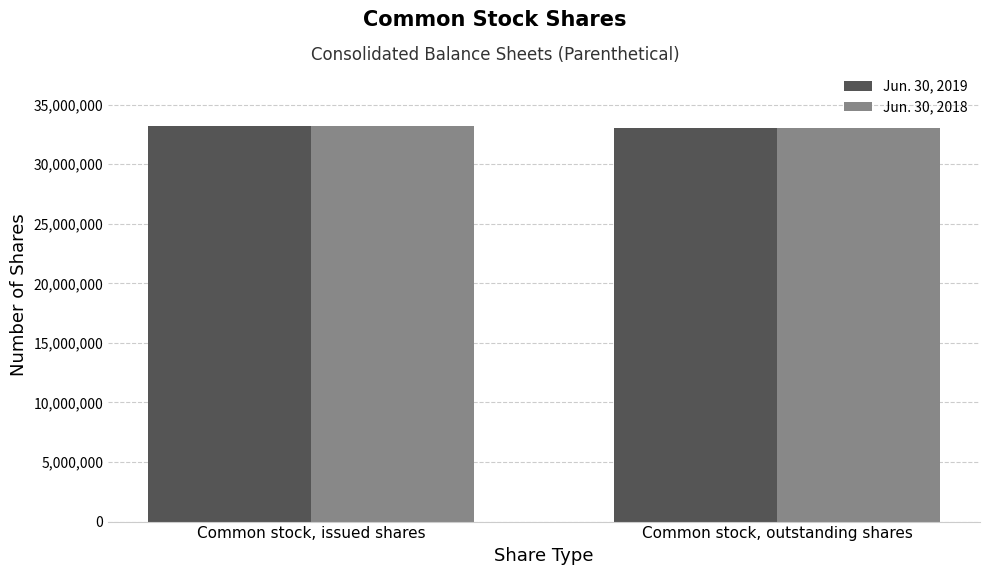

The value of Jun. 30, 2019 at Common stock, outstanding shares is 33080543. True or false?

True